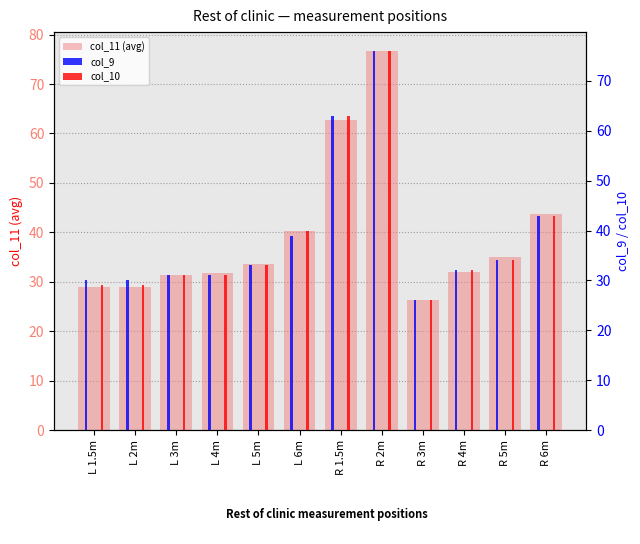

Rank the series by their average value, from lowest to highest.

col_10, col_9, col_11 (avg)